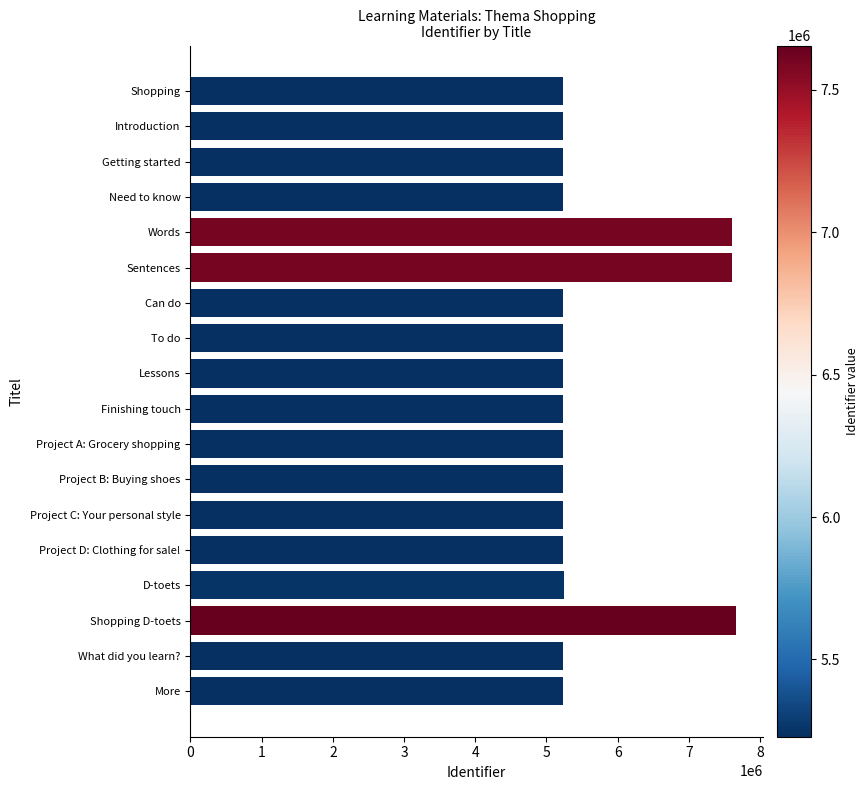

What is the greatest value displayed?

7655144